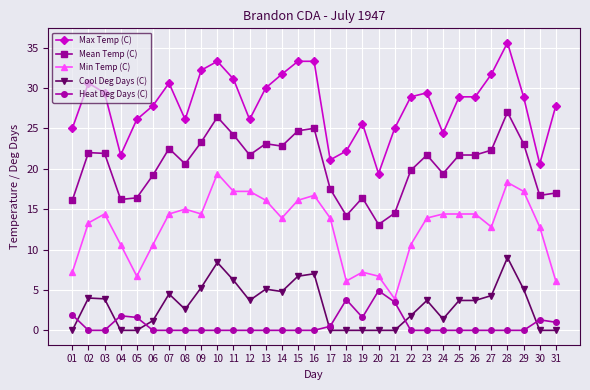

True or false: Cool Deg Days (C) has more than 1 interior local peaks.

True